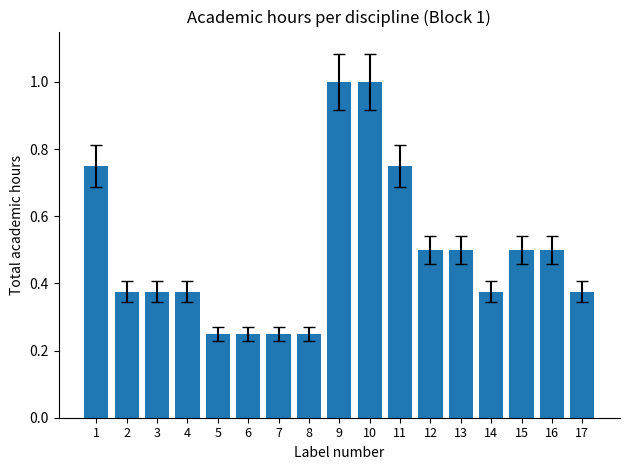

What is the change in value from 16 to 17?

-0.1